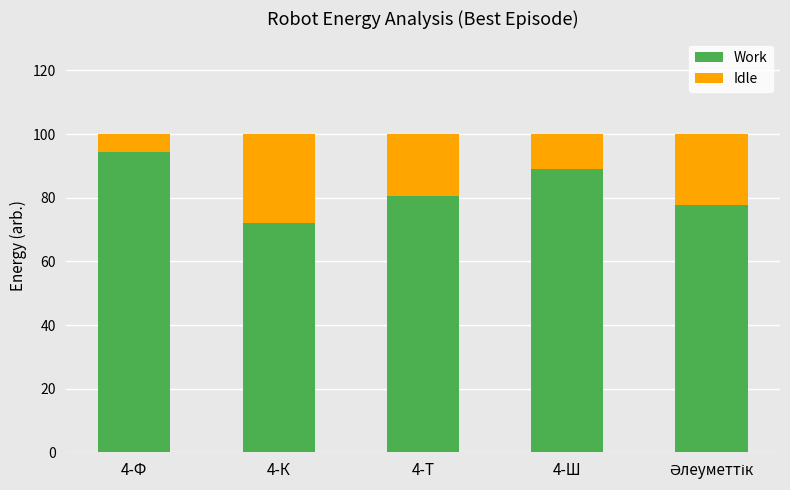

What is the sum of all Work values?

413.9